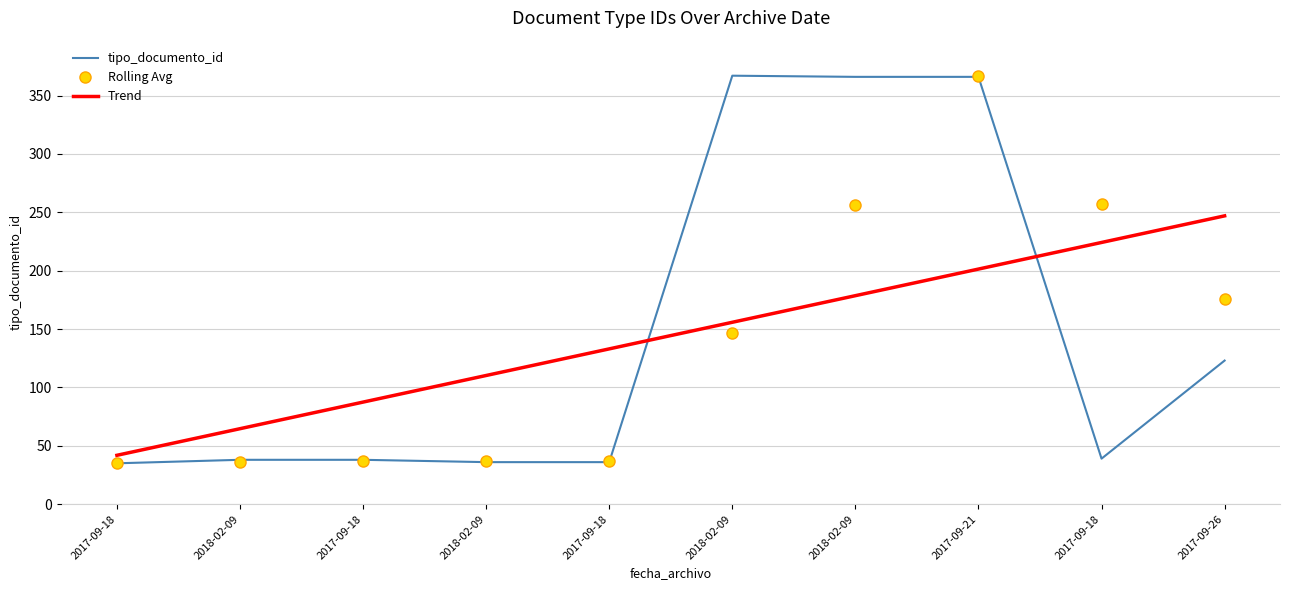

Rank the series by their maximum value, from lowest to highest.

Trend, Rolling Avg, tipo_documento_id